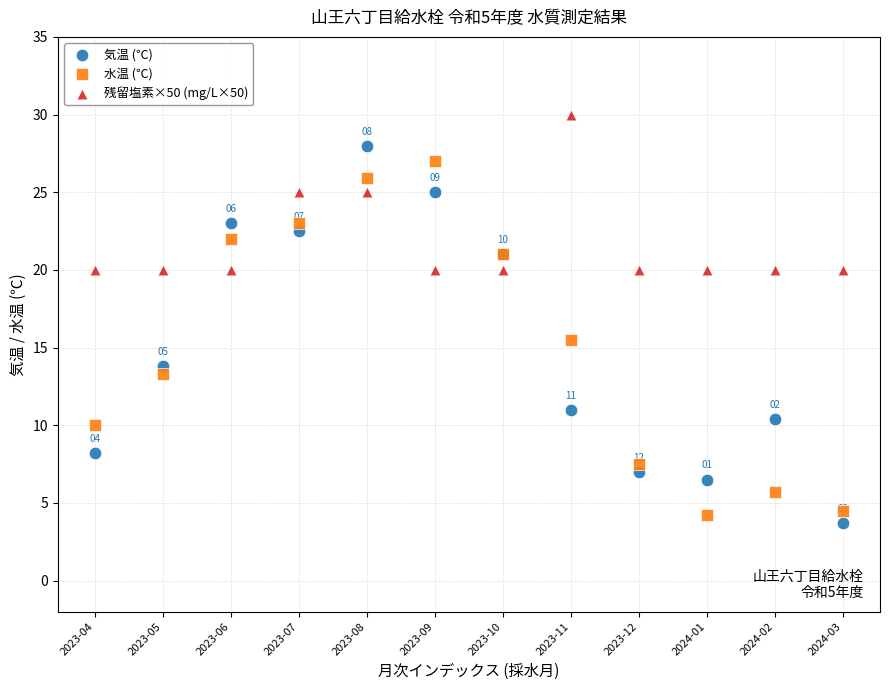

Across all series, what Y value is closest to 16?

15.5